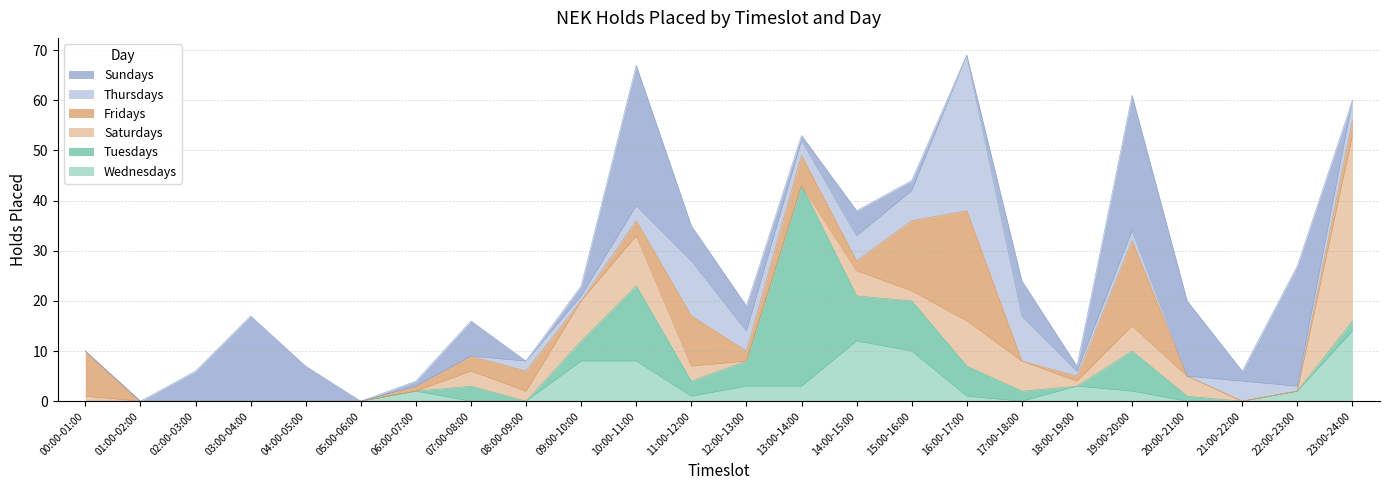

What position from the left is 11:00-12:00?

12